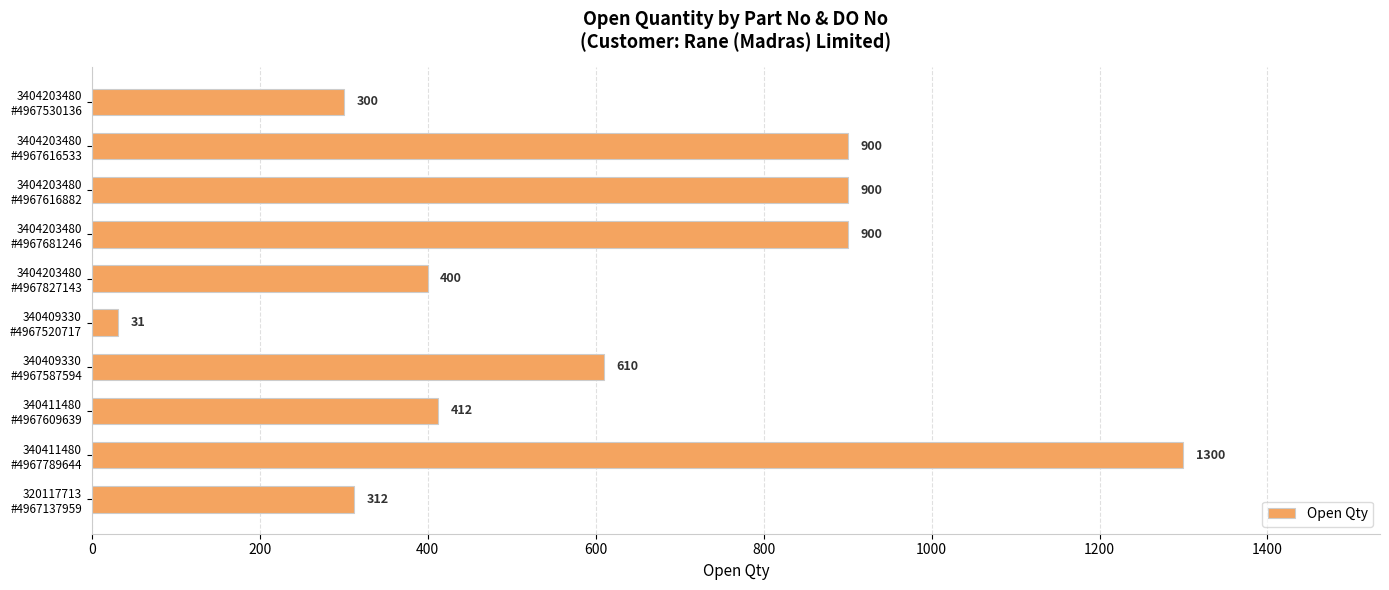

What is the sum of all values?

6065